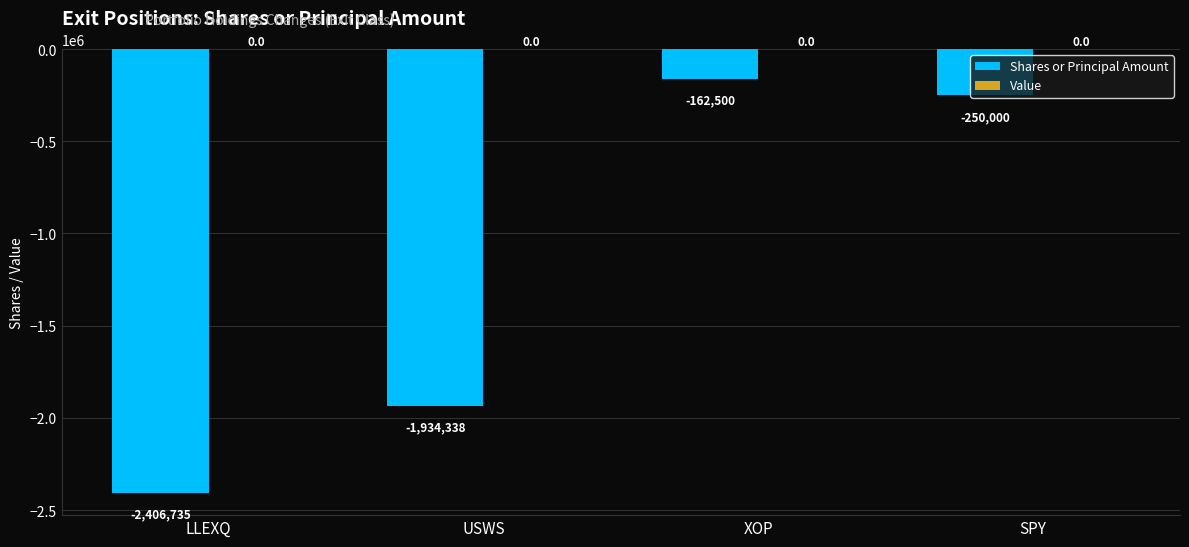

How many bars are there in total?

4